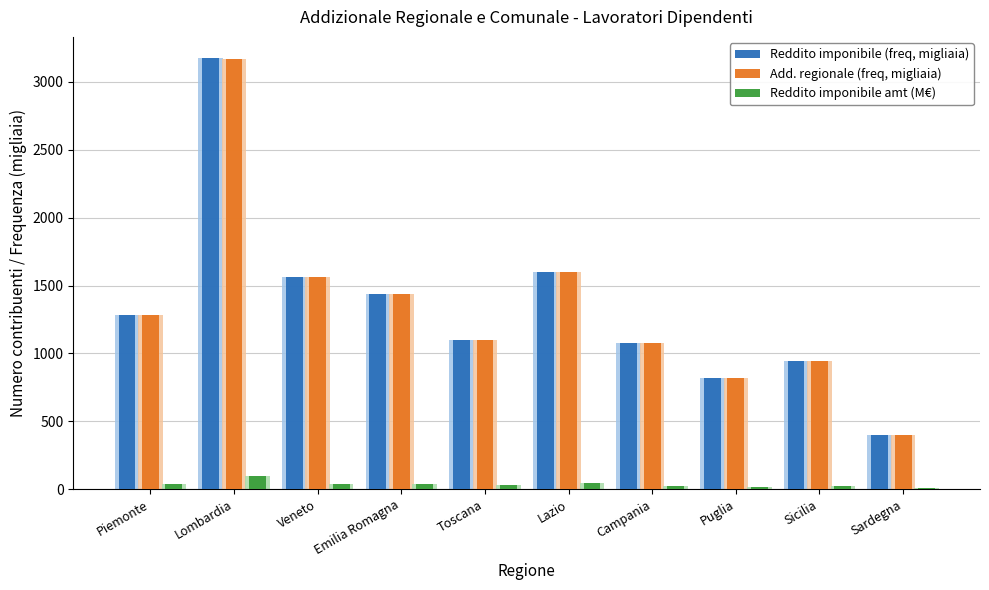

What are all the series names shown in the legend?

Reddito imponibile (freq, migliaia), Add. regionale (freq, migliaia), Reddito imponibile amt (M€)